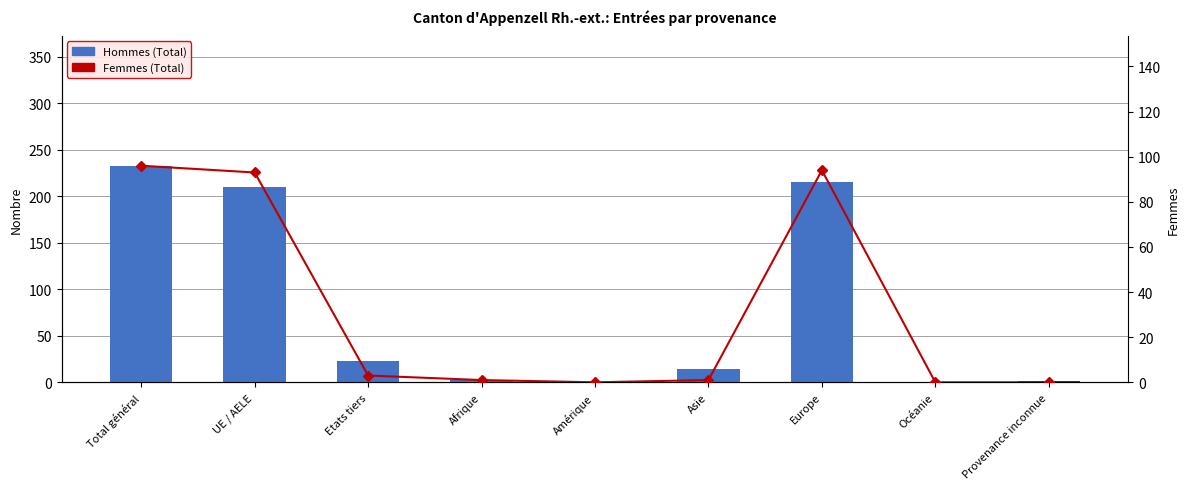

Is the value of Femmes (Total) at Amérique greater than the value of Hommes (Total) at Asie?

No